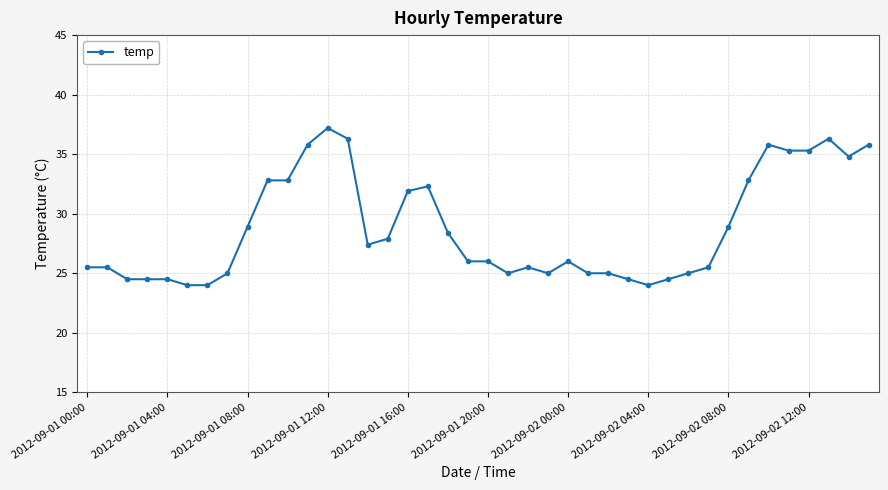

True or false: the data has more than 1 interior local peaks.

True